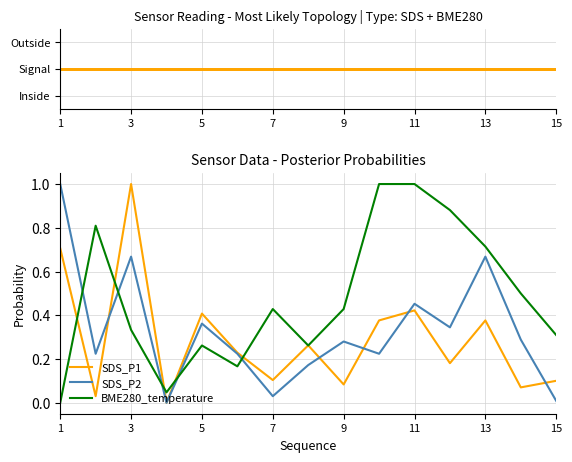

How many interior local valleys does the SDS_P2 series have?

5